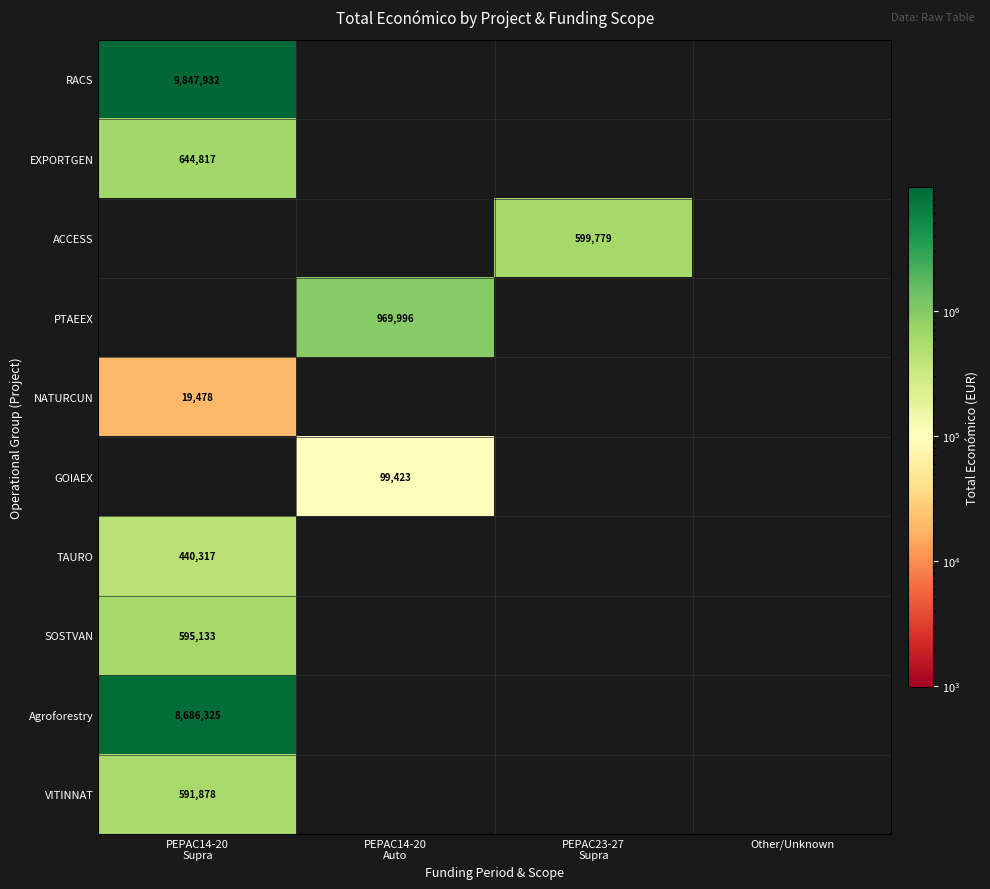

Between PEPAC23-27
Supra and PEPAC14-20
Supra, which is larger?

PEPAC14-20
Supra